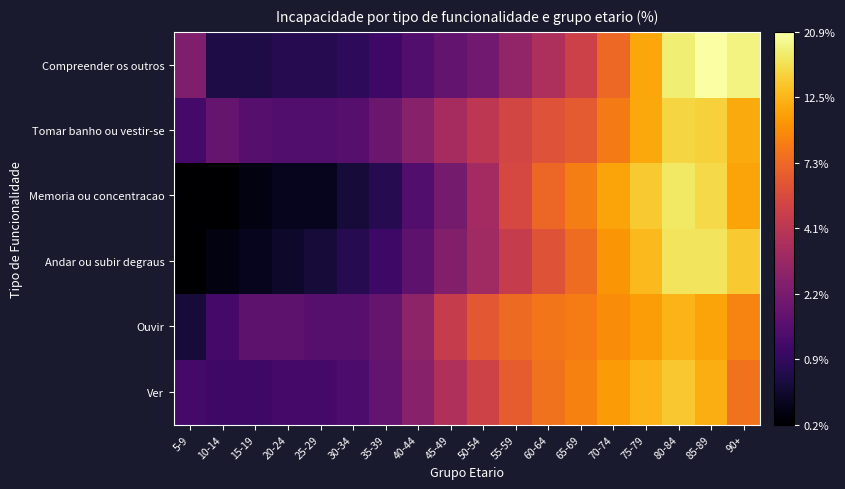

At which category is the sum across all series the highest?

80-84